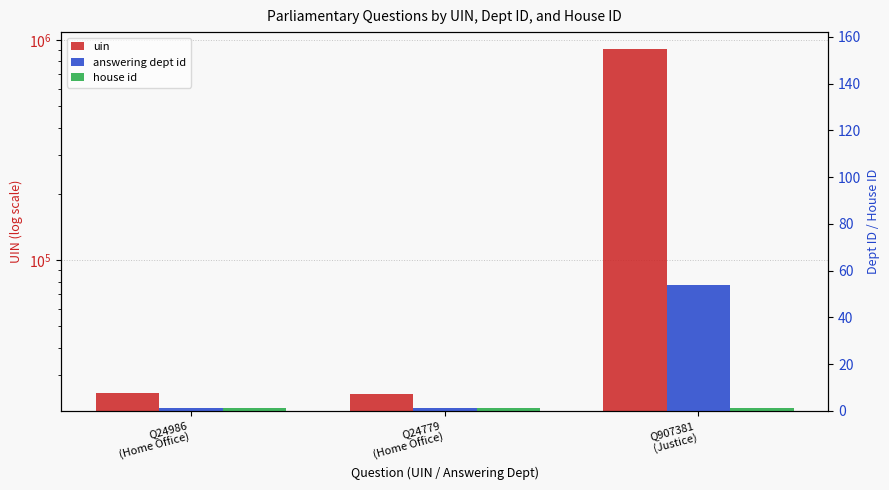

Where is uin nearest to the value 466080?

Q24986
(Home Office)